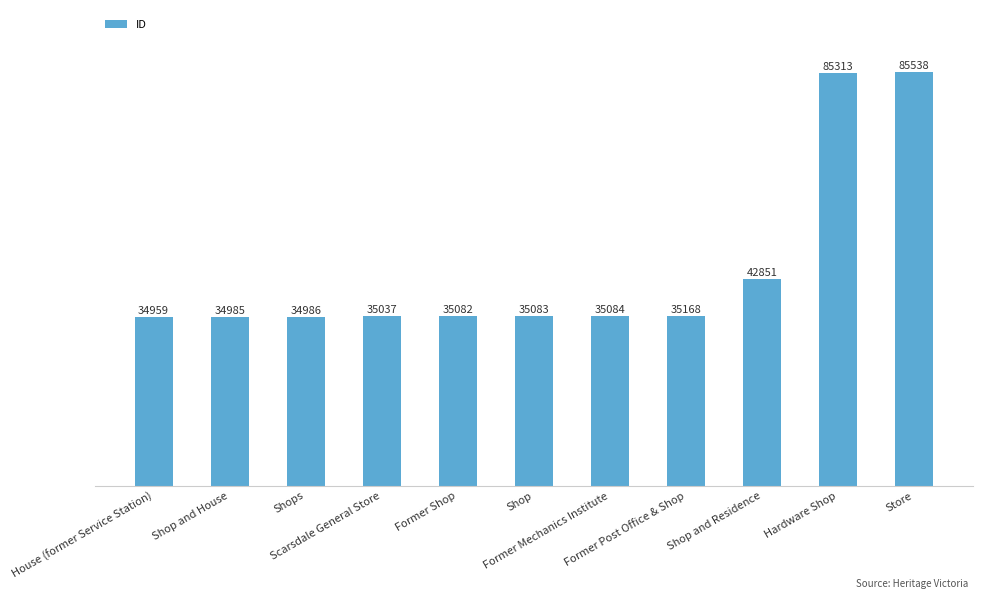

What is the value of the 7th bar from the left?

35084